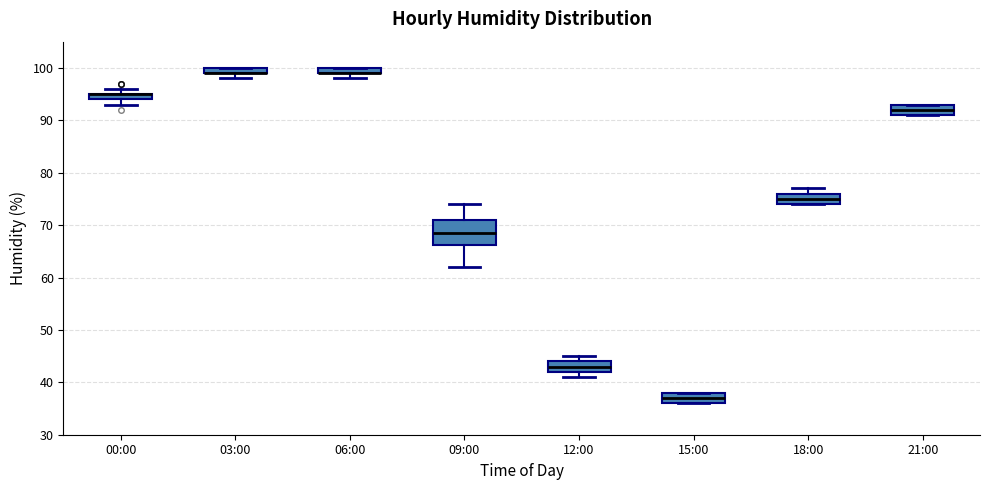

Which box is the tallest, from its lower edge to its upper edge?

09:00